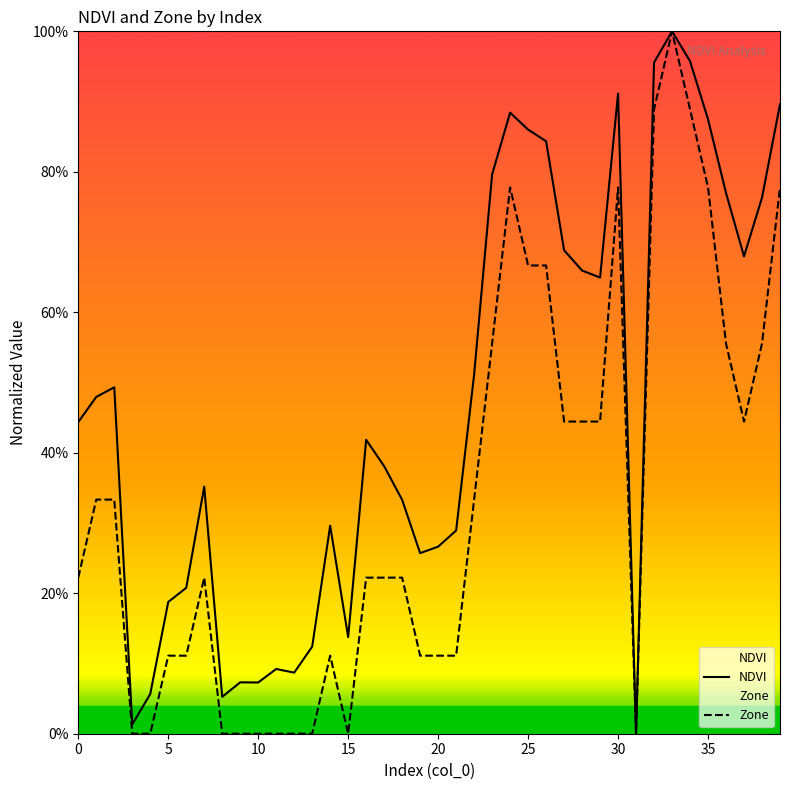

What is the highest value of the Zone series?

1.0